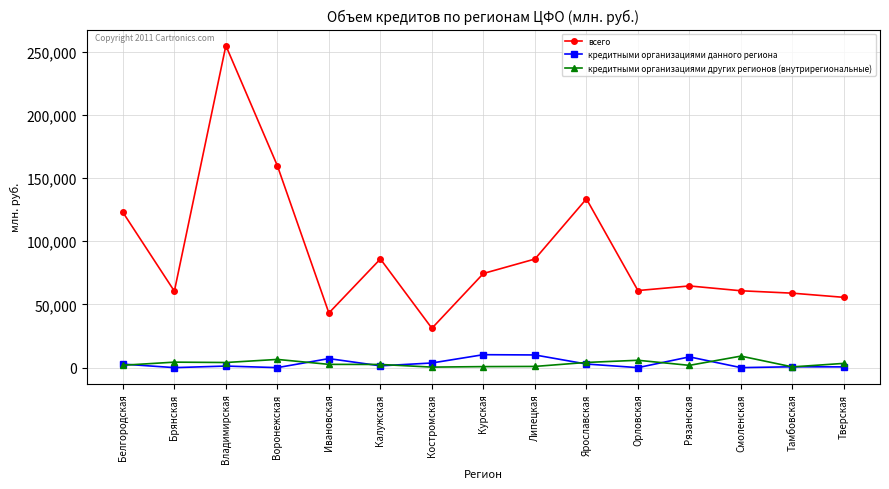

Which label corresponds to the largest value in the chart?

Владимирская